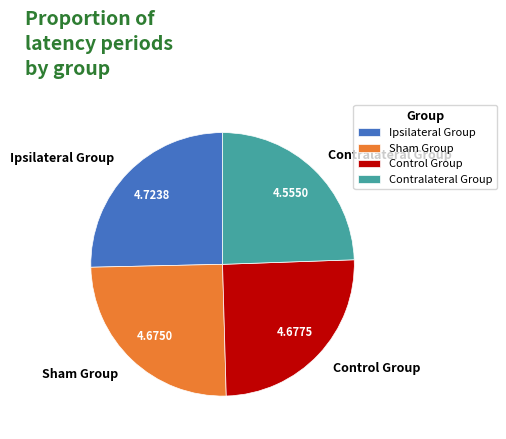

Between Sham Group and Contralateral Group, which is larger?

Sham Group